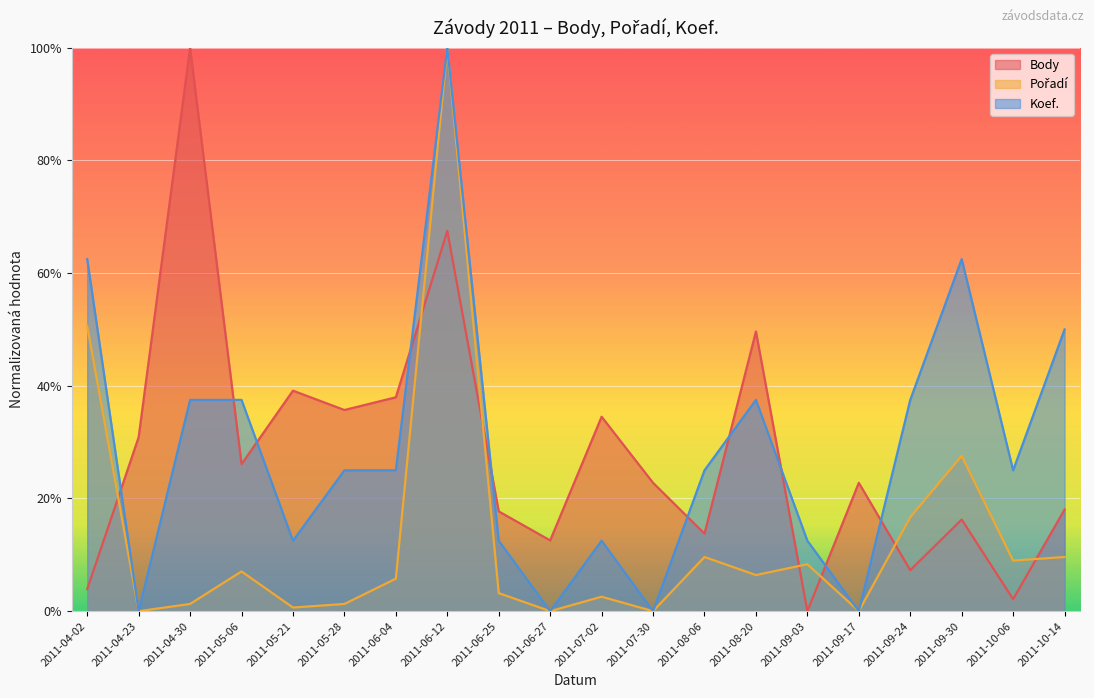

Reading left to right, extract all data points from this chart.

Body: 2011-04-02=3.9	2011-04-23=30.9	2011-04-30=100.0	2011-05-06=26.1	2011-05-21=39.1	2011-05-28=35.7	2011-06-04=38.0	2011-06-12=67.5	2011-06-25=17.7	2011-06-27=12.6	2011-07-02=34.5	2011-07-30=22.8	2011-08-06=13.8	2011-08-20=49.6	2011-09-03=0.0	2011-09-17=22.8	2011-09-24=7.3	2011-09-30=16.3	2011-10-06=2.1	2011-10-14=18.0
Koef.: 2011-04-02=62.5	2011-04-23=0.0	2011-04-30=37.5	2011-05-06=37.5	2011-05-21=12.5	2011-05-28=25.0	2011-06-04=25.0	2011-06-12=100.0	2011-06-25=12.5	2011-06-27=0.0	2011-07-02=12.5	2011-07-30=0.0	2011-08-06=25.0	2011-08-20=37.5	2011-09-03=12.5	2011-09-17=0.0	2011-09-24=37.5	2011-09-30=62.5	2011-10-06=25.0	2011-10-14=50.0
Pořadí: 2011-04-02=50.6	2011-04-23=0.0	2011-04-30=1.3	2011-05-06=7.1	2011-05-21=0.6	2011-05-28=1.3	2011-06-04=5.8	2011-06-12=100.0	2011-06-25=3.2	2011-06-27=0.0	2011-07-02=2.6	2011-07-30=0.0	2011-08-06=9.6	2011-08-20=6.4	2011-09-03=8.3	2011-09-17=0.0	2011-09-24=16.7	2011-09-30=27.6	2011-10-06=9.0	2011-10-14=9.6